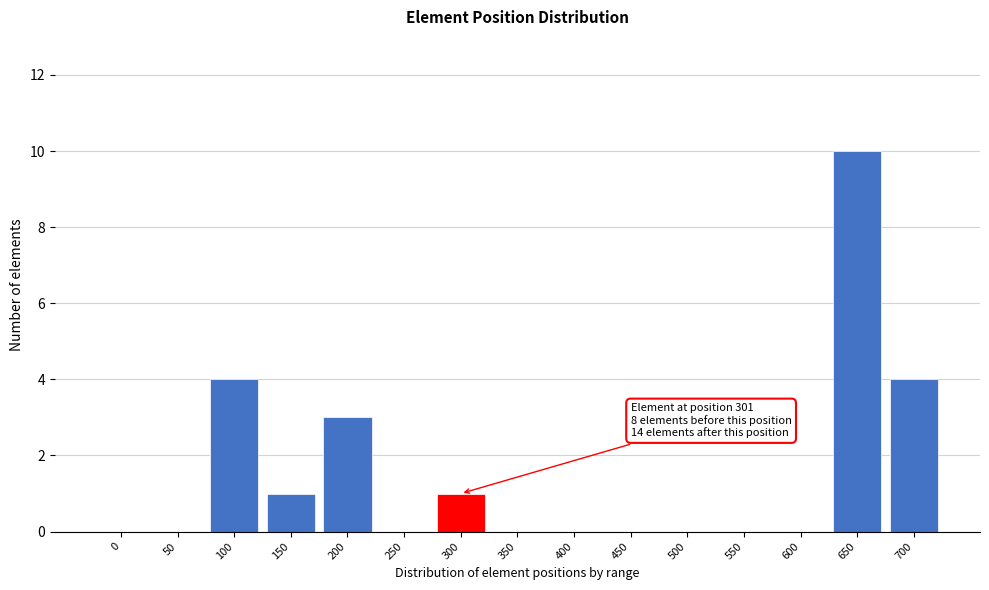

Reading left to right, what are all the values shown in this chart?

0=0	50=0	100=4	150=1	200=3	250=0	300=1	350=0	400=0	450=0	500=0	550=0	600=0	650=10	700=4